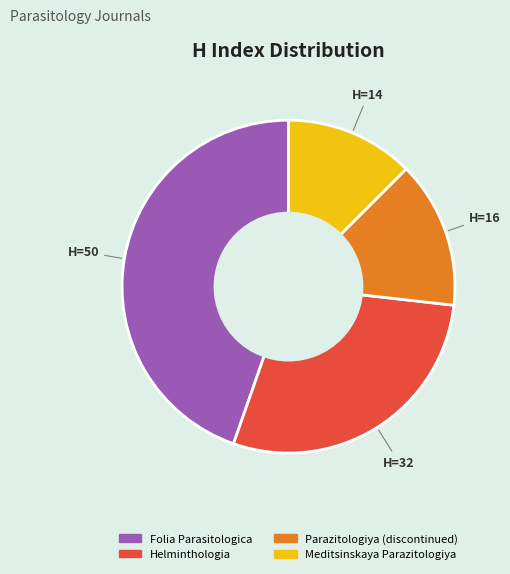

Combined, do Parazitologiya (discontinued) and Folia Parasitologica account for over 50%?

Yes